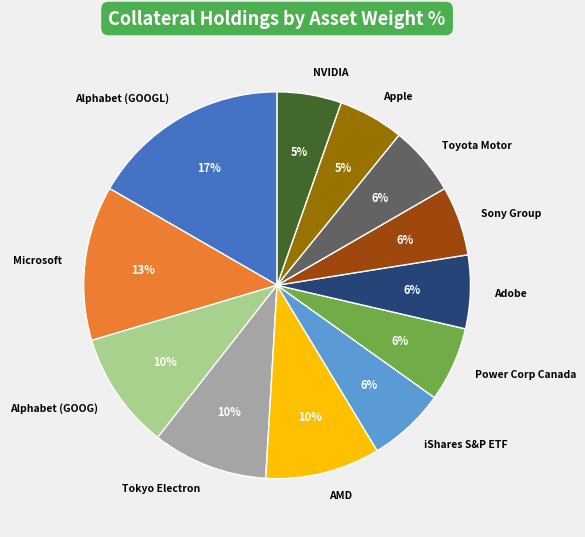

Which has a higher value, iShares S&P ETF or Apple?

iShares S&P ETF